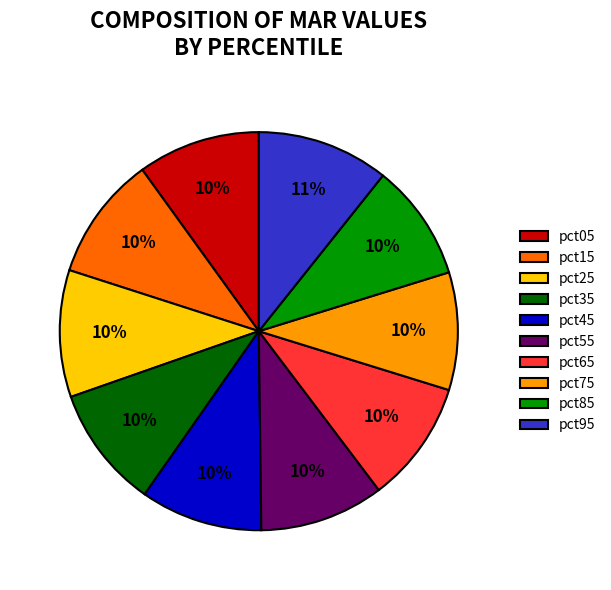

How many slices are in this pie chart?

10